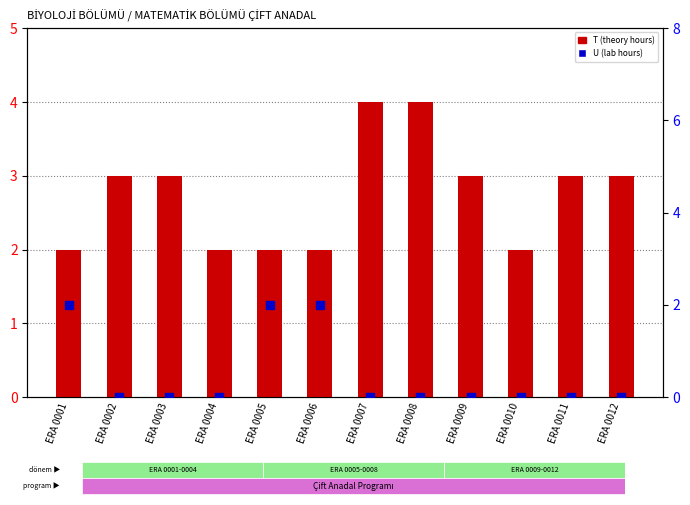

Which series has the largest total across all categories?

T (theory hours)